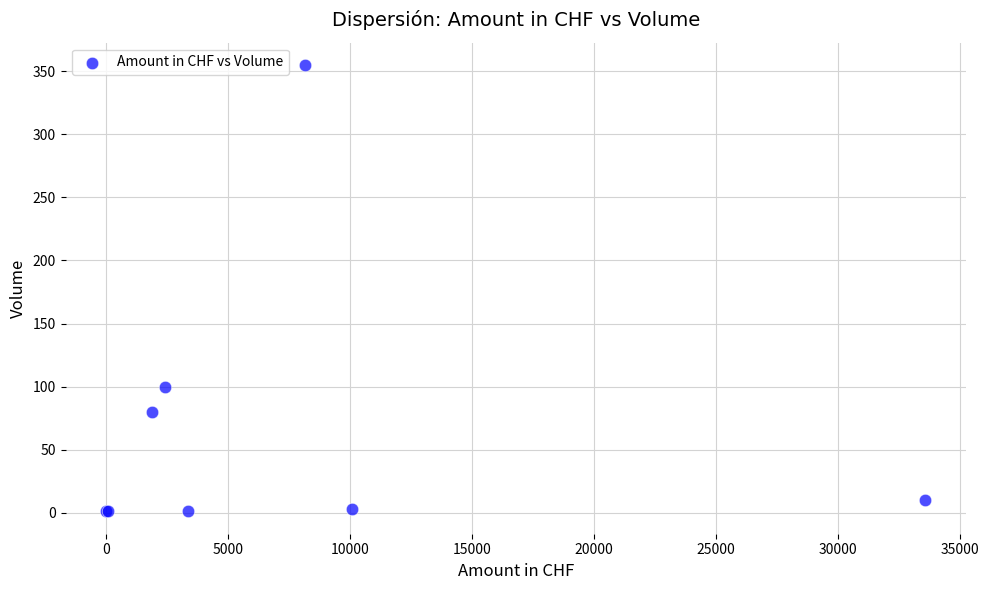

What Y value in the scatter plot is closest to 178?

100